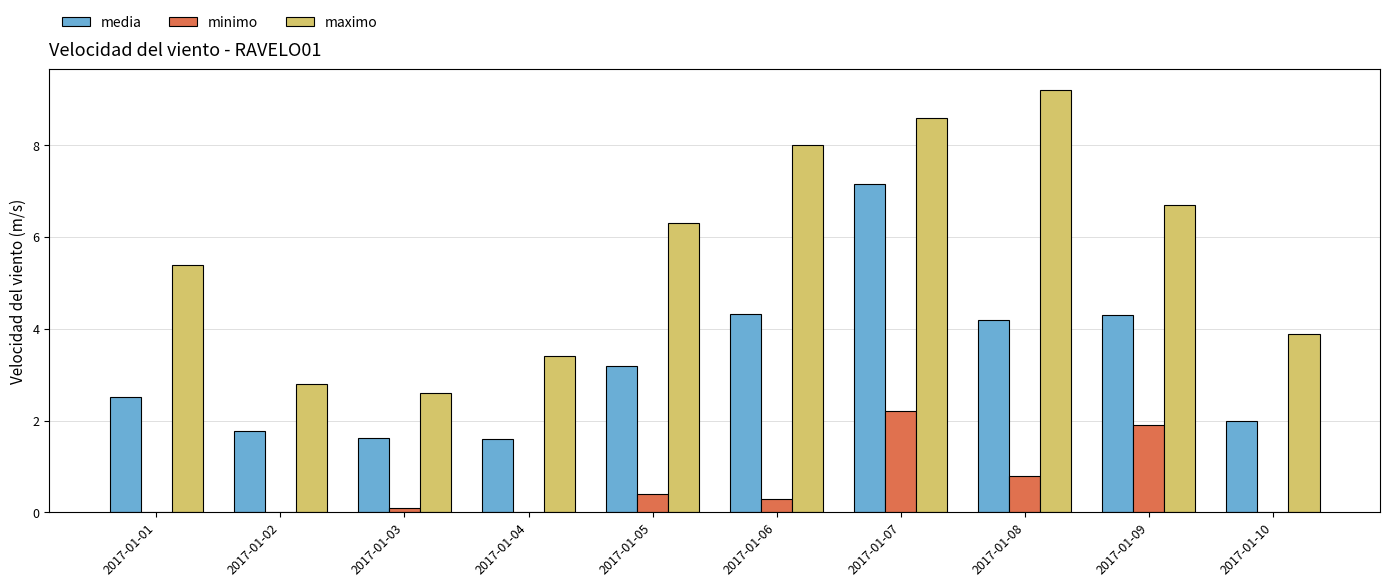

Is it true that maximo equals 9.2 at 2017-01-08?

True